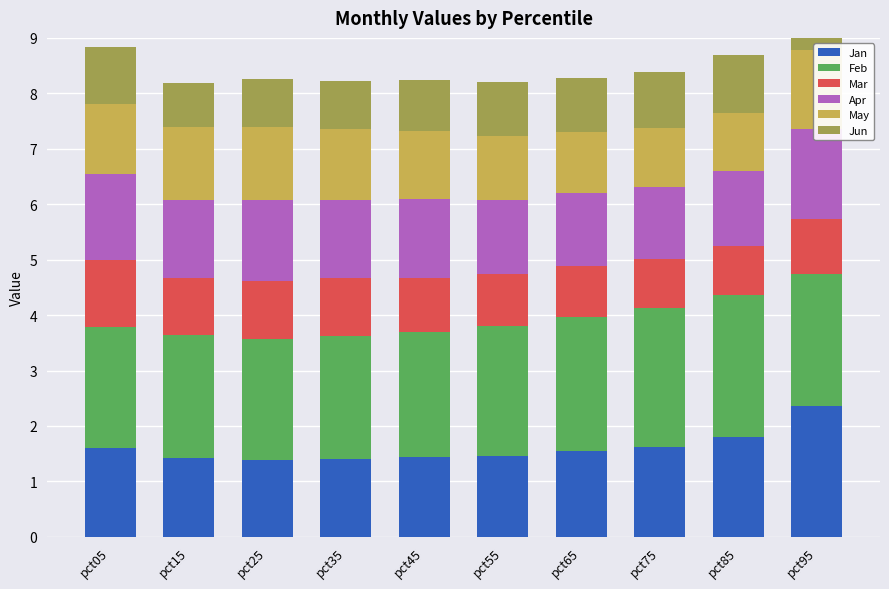

Reading right to left, list all the values displayed in this chart.

Jan: pct95=2.4	pct85=1.8	pct75=1.6	pct65=1.5	pct55=1.5	pct45=1.4	pct35=1.4	pct25=1.4	pct15=1.4	pct05=1.6
Feb: pct95=2.4	pct85=2.6	pct75=2.5	pct65=2.4	pct55=2.3	pct45=2.3	pct35=2.2	pct25=2.2	pct15=2.2	pct05=2.2
Mar: pct95=1.0	pct85=0.9	pct75=0.9	pct65=0.9	pct55=0.9	pct45=1.0	pct35=1.0	pct25=1.0	pct15=1.0	pct05=1.2
Apr: pct95=1.6	pct85=1.3	pct75=1.3	pct65=1.3	pct55=1.4	pct45=1.4	pct35=1.4	pct25=1.5	pct15=1.4	pct05=1.6
May: pct95=1.4	pct85=1.1	pct75=1.1	pct65=1.1	pct55=1.2	pct45=1.2	pct35=1.3	pct25=1.3	pct15=1.3	pct05=1.3
Jun: pct95=1.4	pct85=1.1	pct75=1.0	pct65=1.0	pct55=1.0	pct45=0.9	pct35=0.9	pct25=0.9	pct15=0.8	pct05=1.0